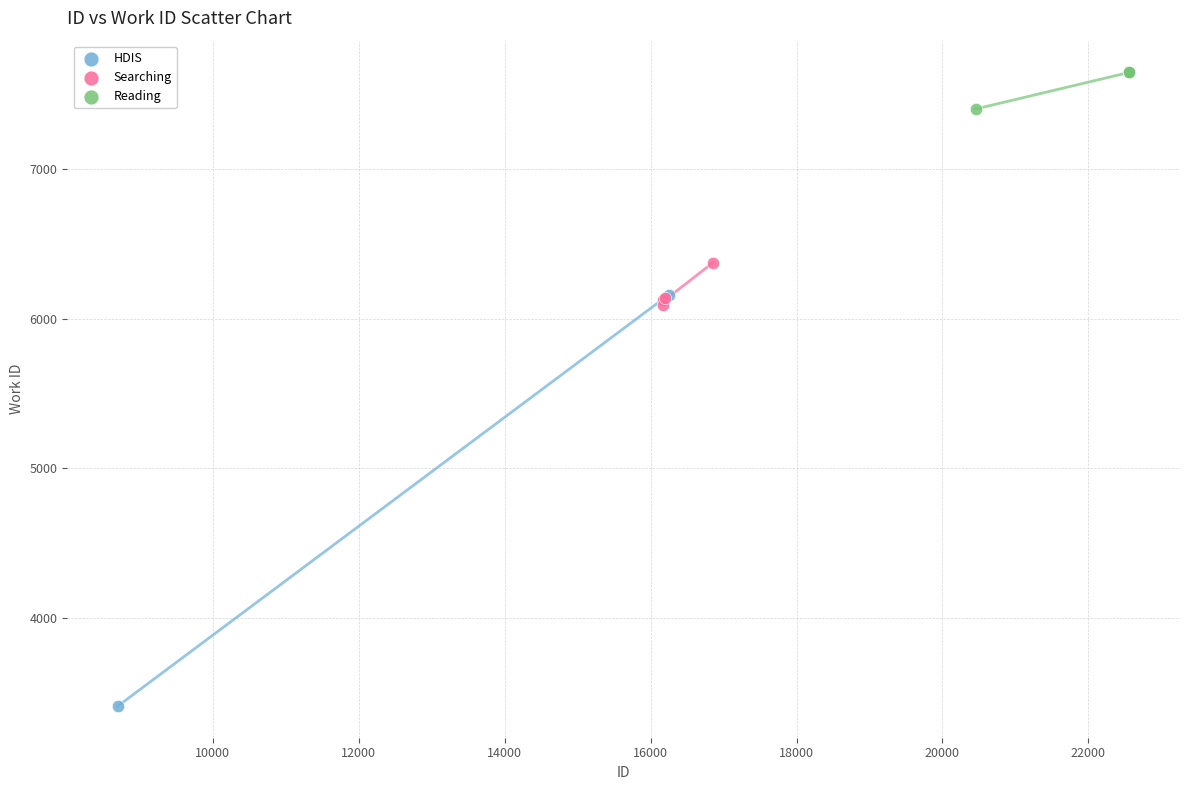

What are all the series names shown in the legend?

HDIS, Searching, Reading